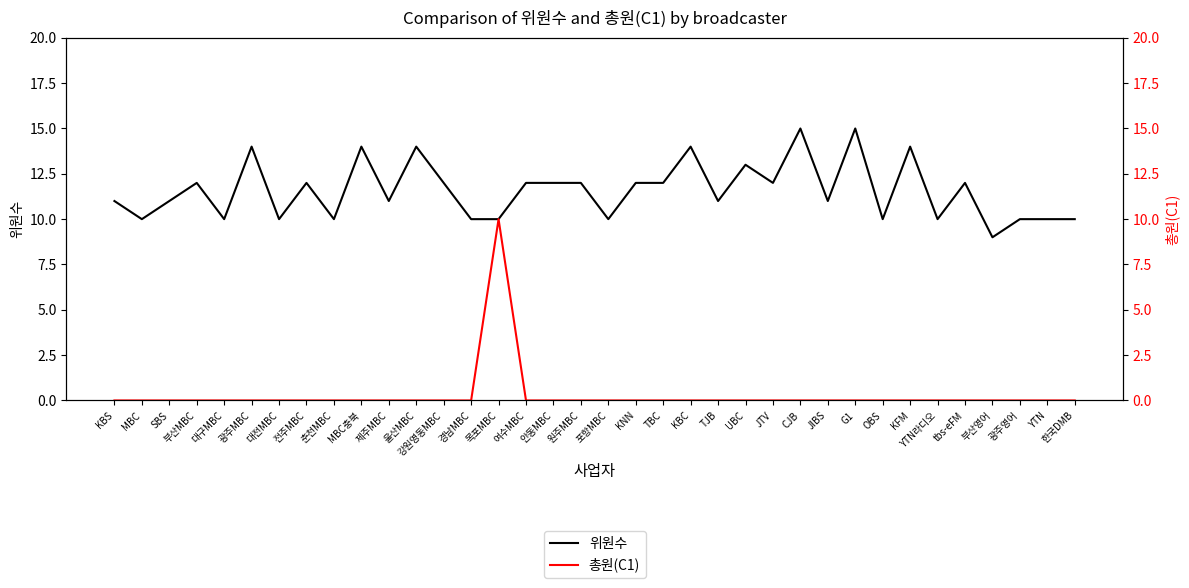

At how many categories does at least one series exceed 10?

23